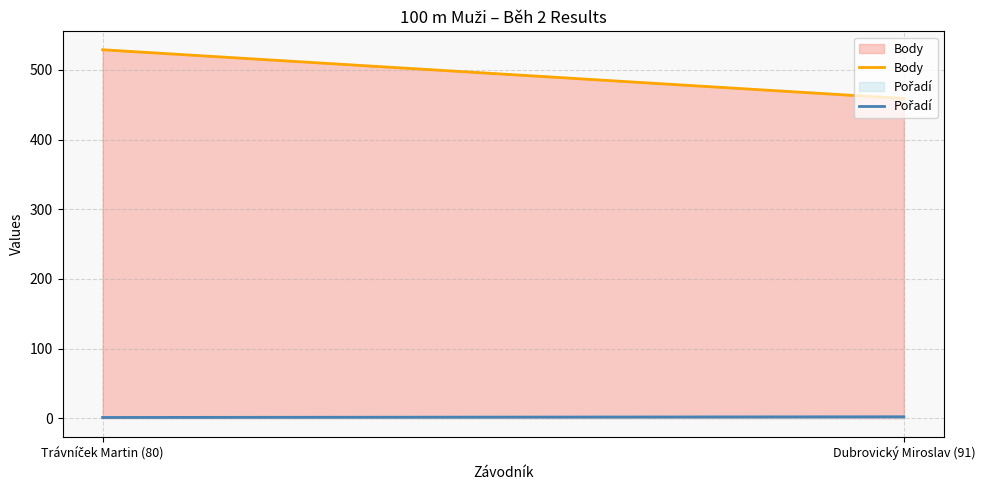

Reading right to left, list all the values displayed in this chart.

Body: Dubrovický Miroslav (91)=459	Trávníček Martin (80)=529
Pořadí: Dubrovický Miroslav (91)=2	Trávníček Martin (80)=1